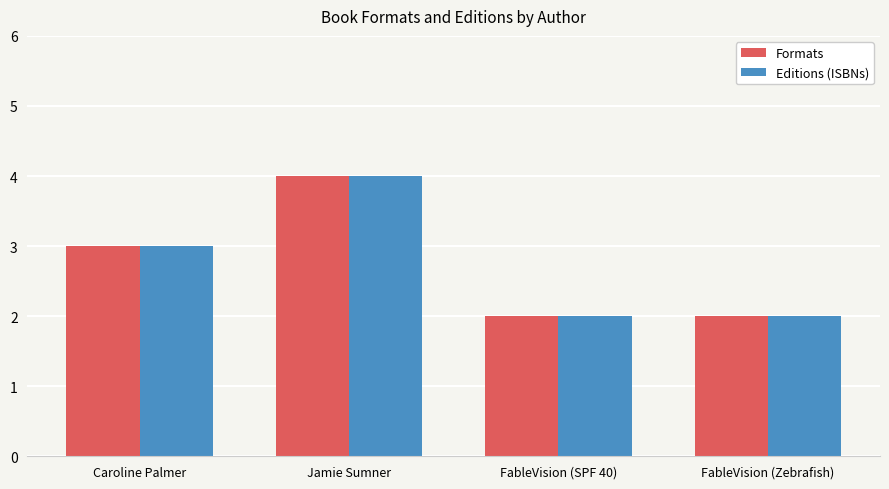

At which category is the sum across all series the highest?

Jamie Sumner